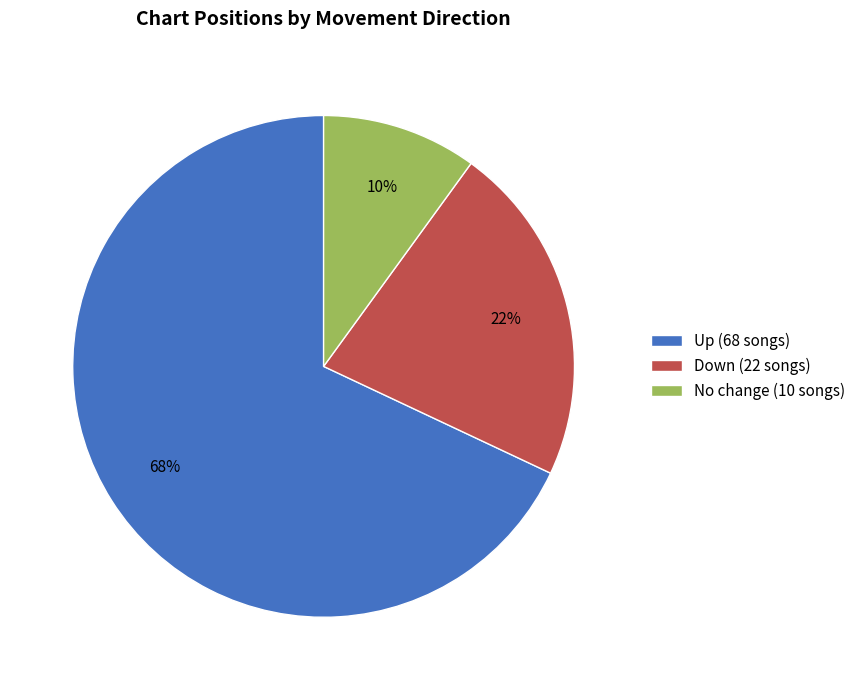

Approximately how many times larger is the value at Up (68 songs) compared to Down (22 songs)?

3.1